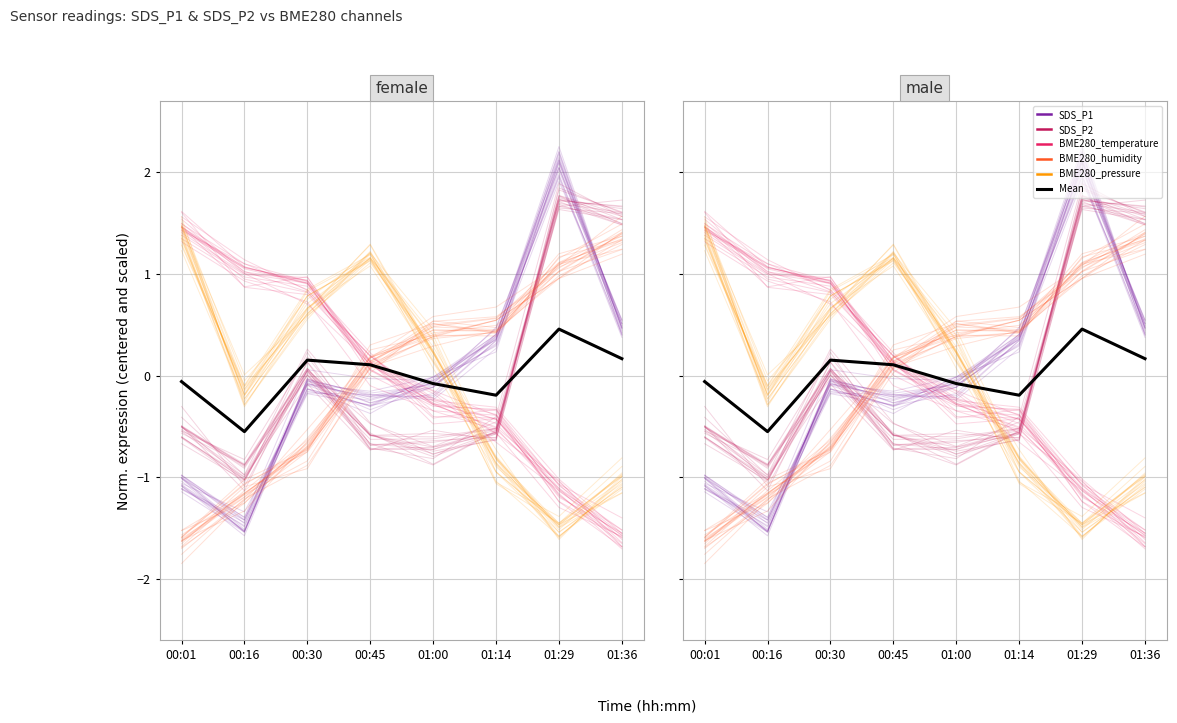

Rank the series at 00:01 from lowest to highest value.

BME280_humidity, SDS_P1, SDS_P2, Mean, BME280_temperature, BME280_pressure